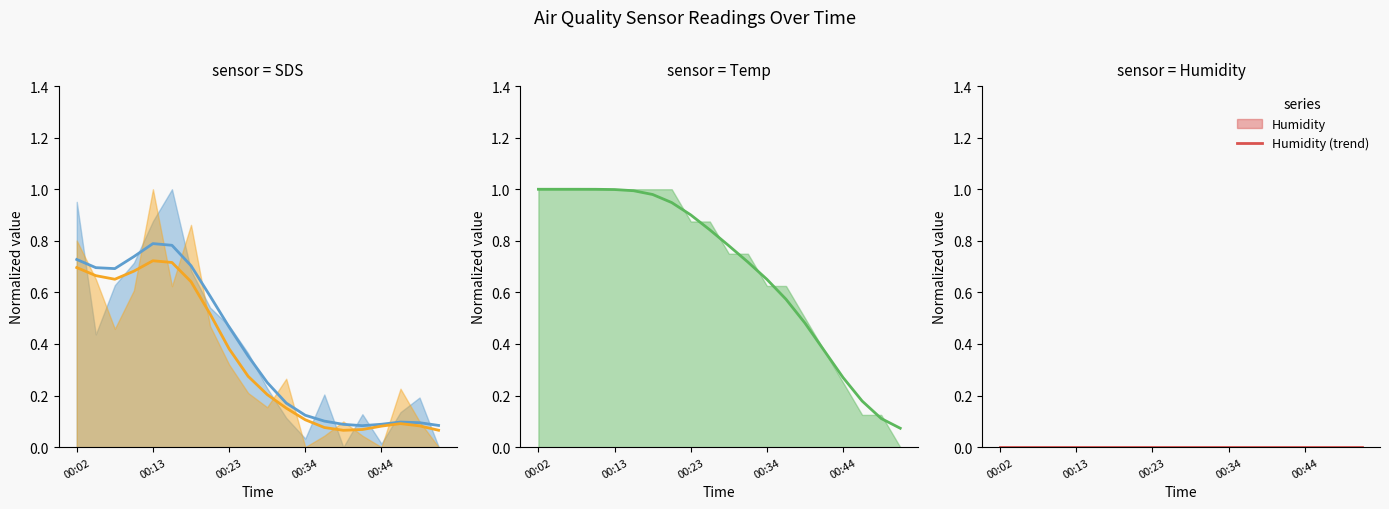

True or false: SDS_P2 (trend) has more than 0 points higher than both neighbors.

True